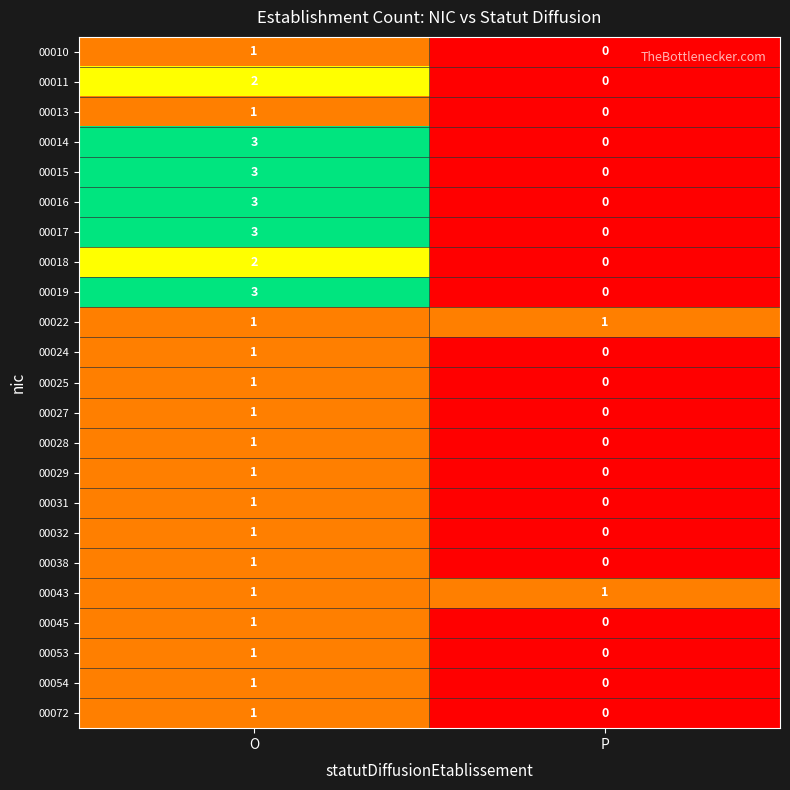

What is the difference between the 00019 values at P and O?

3